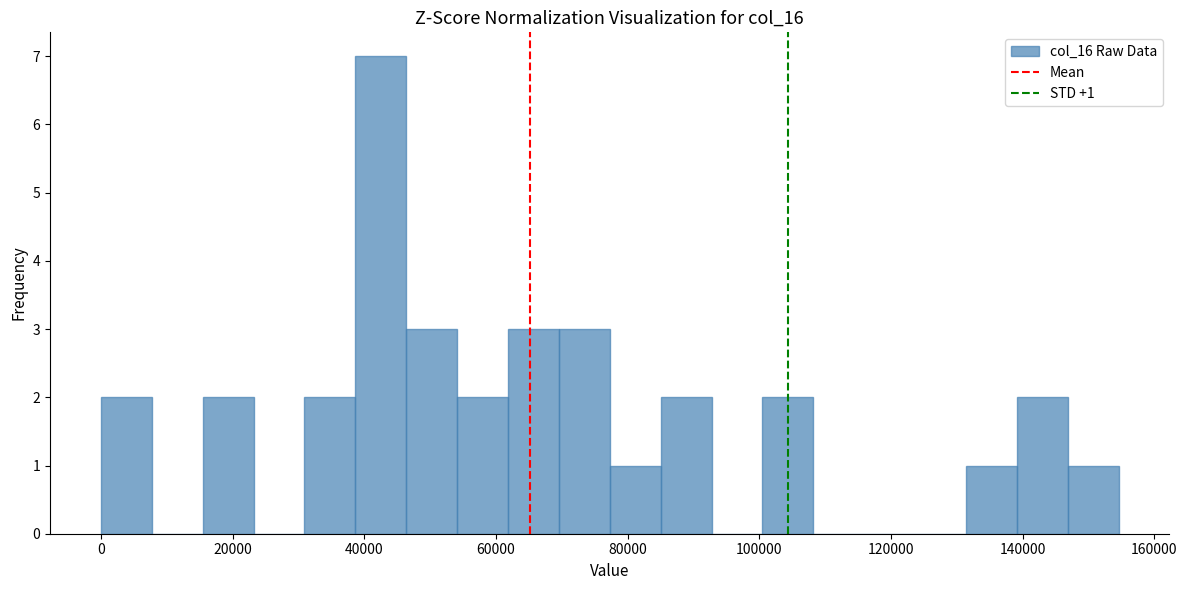

Around what value on the x-axis is the tallest bar? Give the approximate position of its centre, as read against the axis.

42000